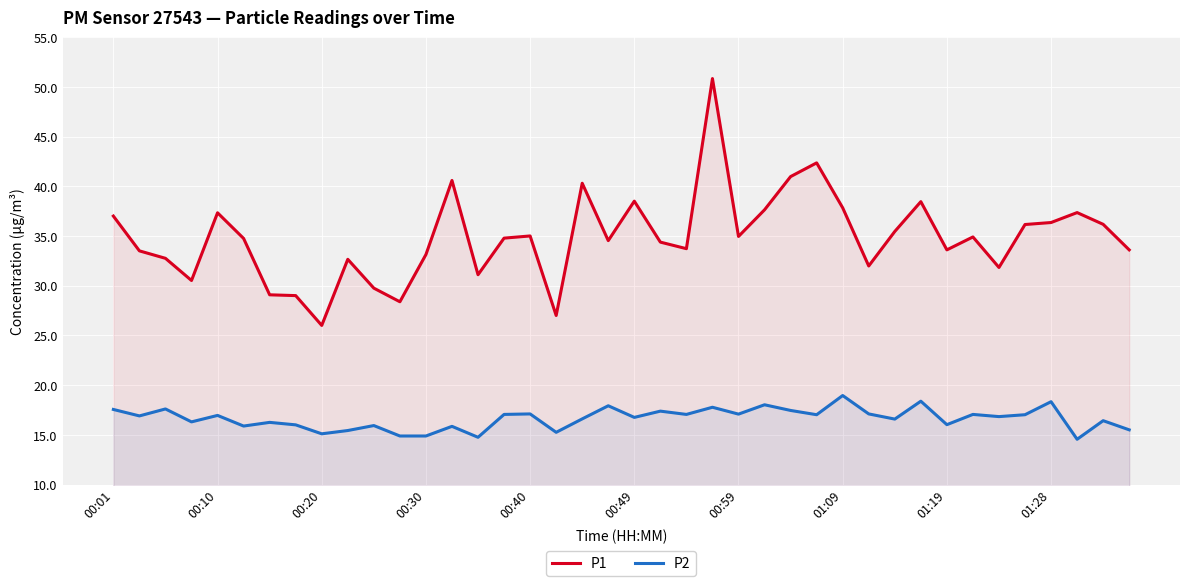

Rank the series by their maximum value, from lowest to highest.

P2, P1